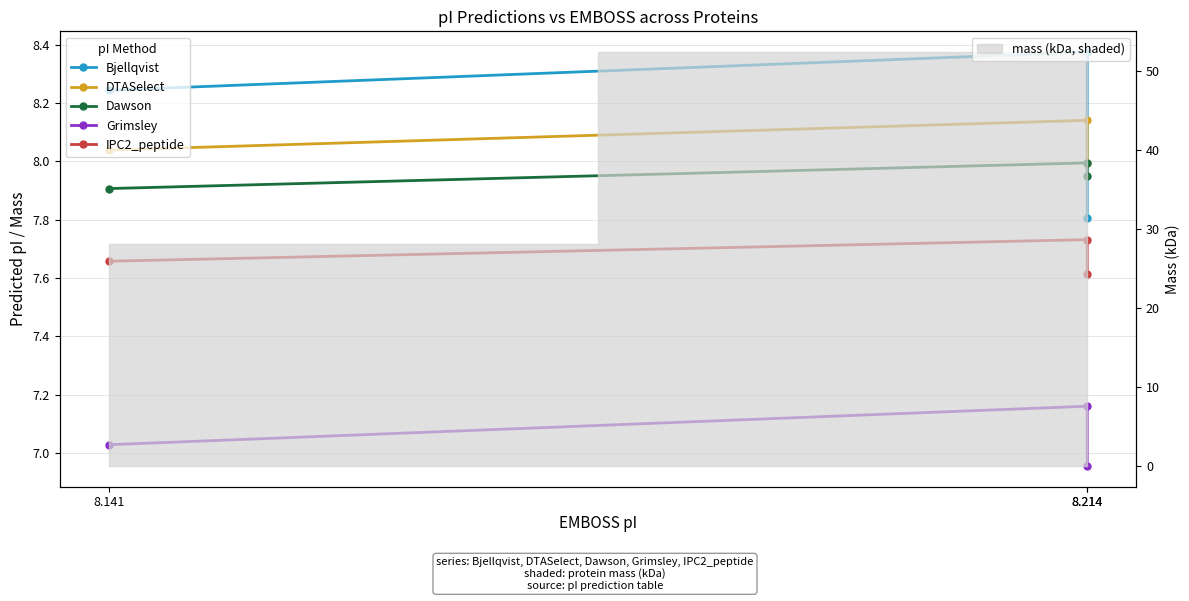

Rank the series by their maximum value, from lowest to highest.

Grimsley, IPC2_peptide, Dawson, DTASelect, Bjellqvist